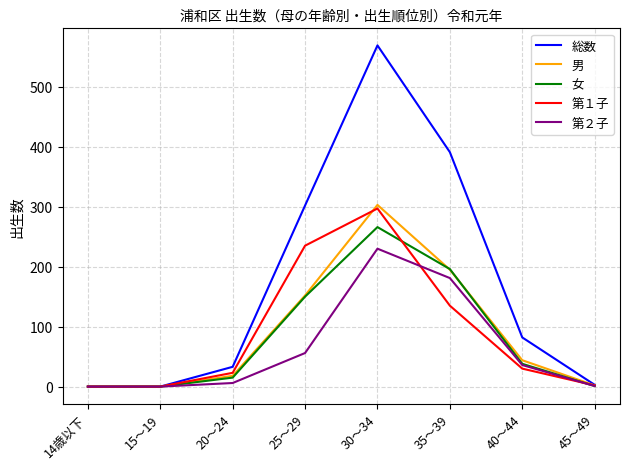

What is the difference between the 第２子 values at 15～19 and 30～34?

230